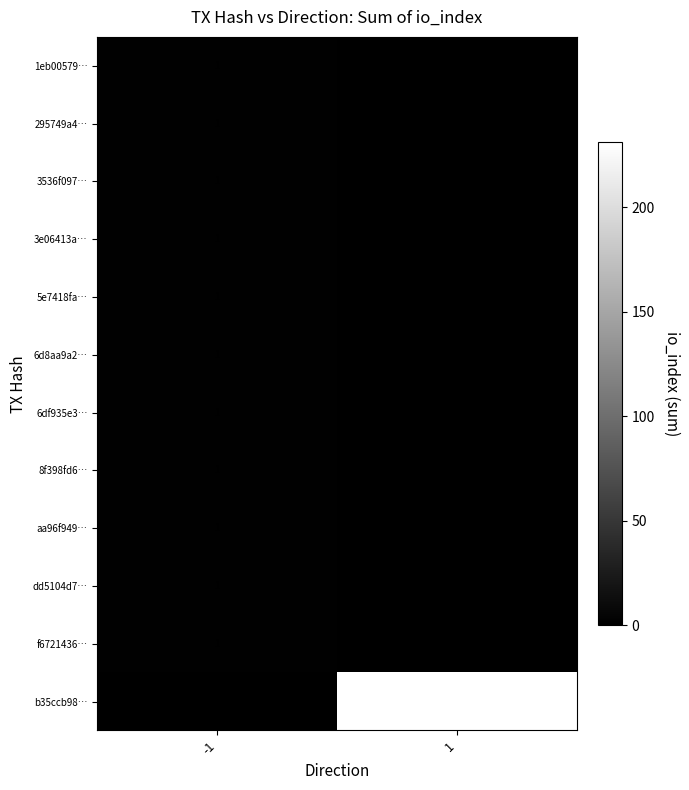

True or false: 8f398fd6… has a value of 2 at -1.

False